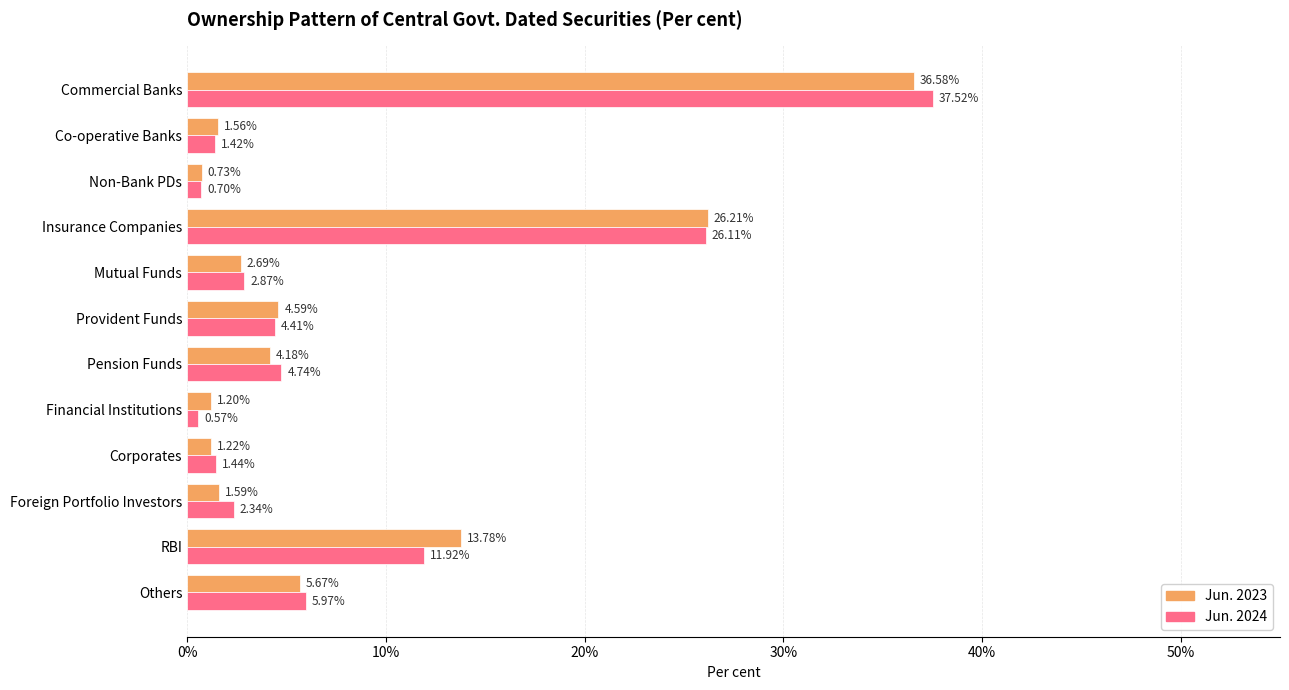

What are all the series names shown in the legend?

Jun. 2023, Jun. 2024